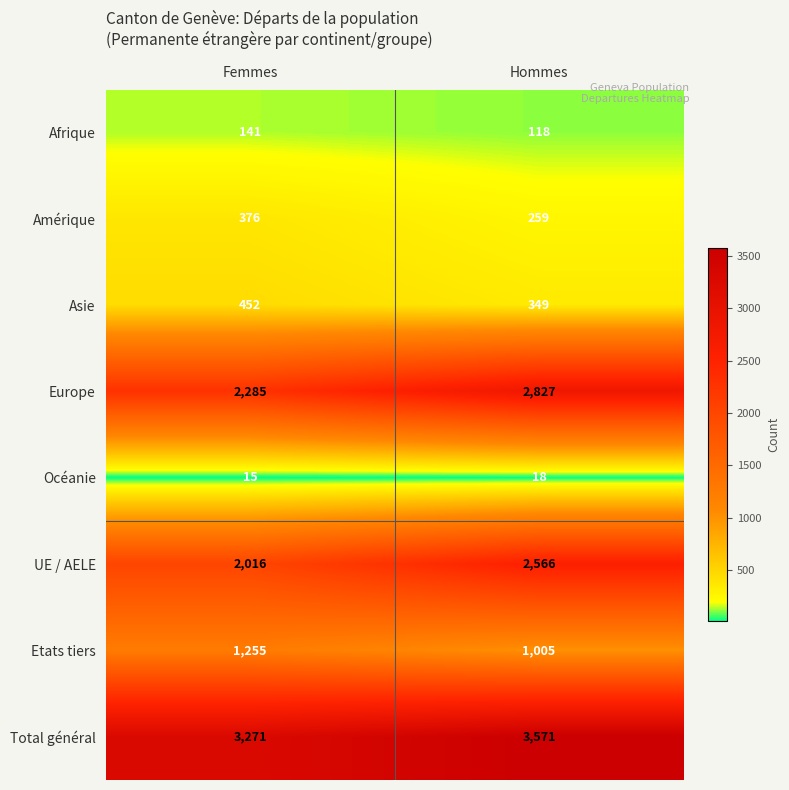

What is the smallest value displayed?

15